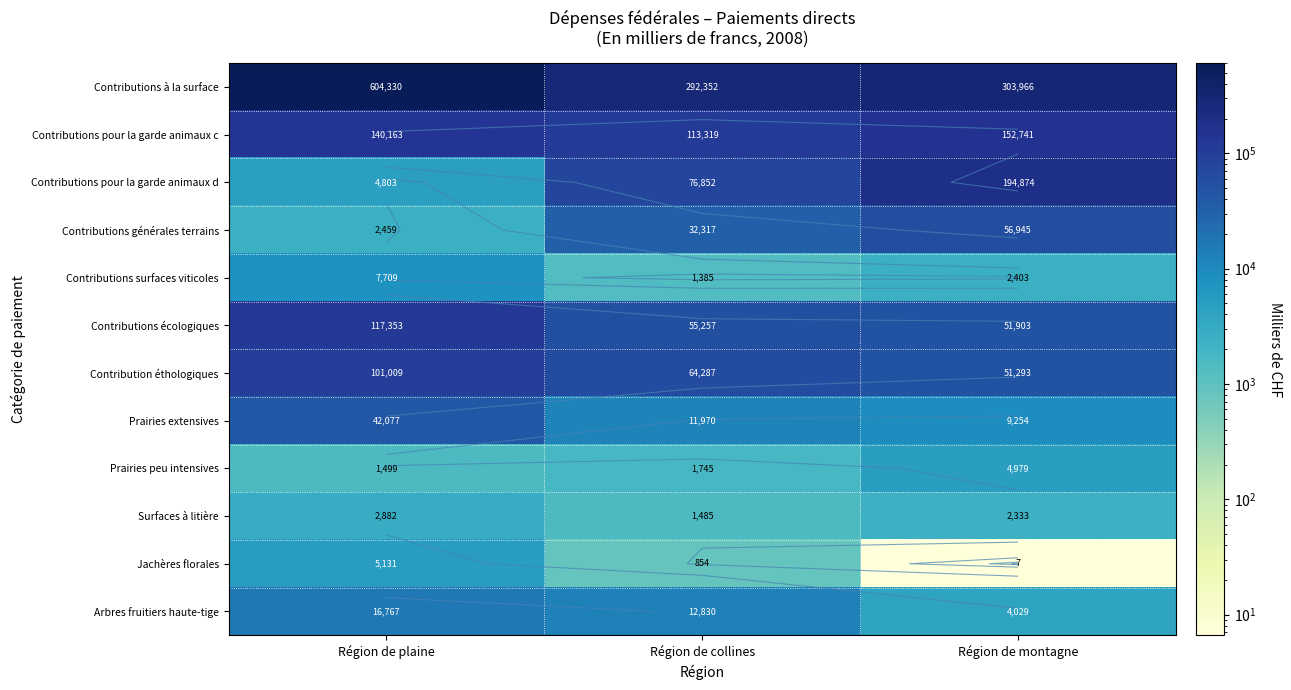

What is the sum of the Contributions pour la garde animaux d values at Région de collines and Région de montagne?

271725.5